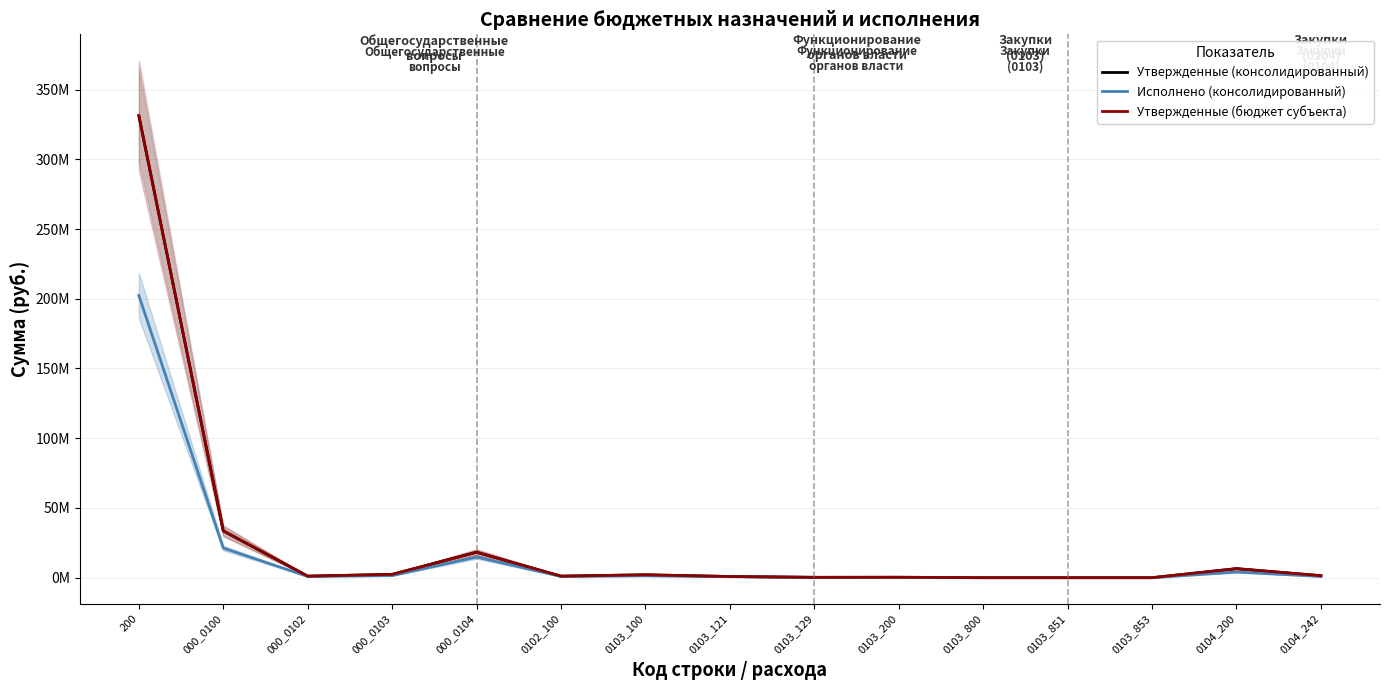

What is the minimum value for Утвержденные (консолидированный)?

1500.0